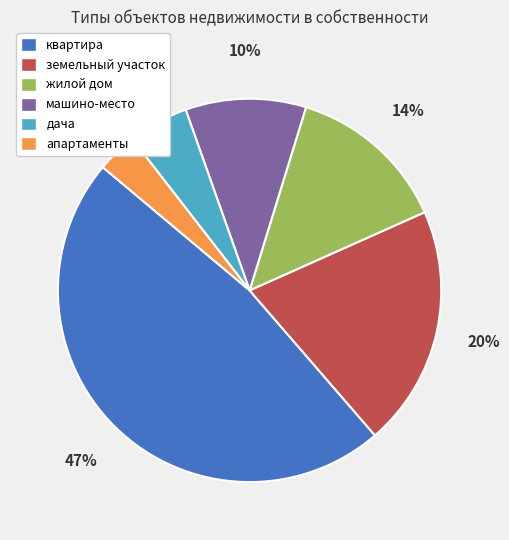

Rank the categories by value from lowest to highest.

апартаменты, дача, машино-место, жилой дом, земельный участок, квартира